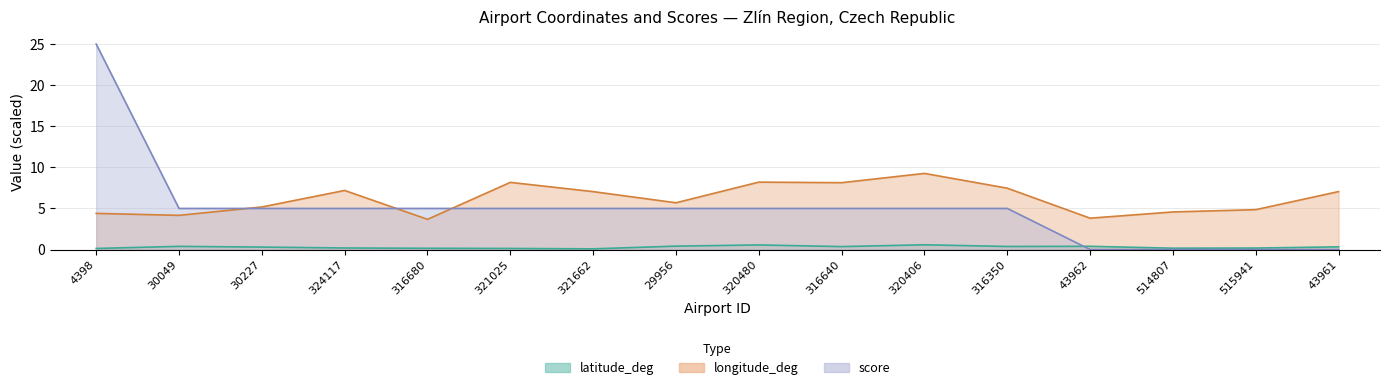

What is the label of the 12th point from the right?

316680